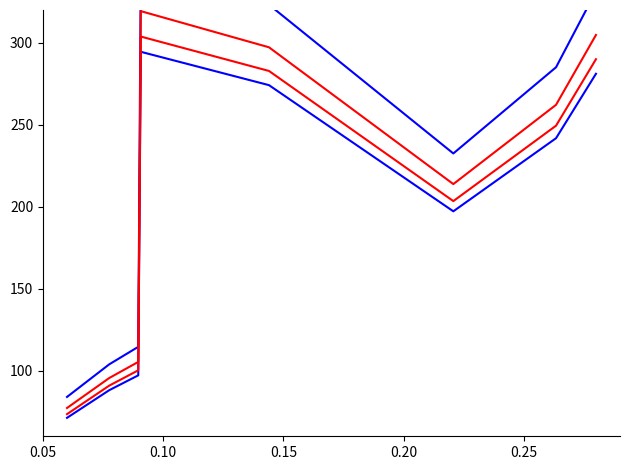

What is the average value of the id_lower_outer series?

193.2